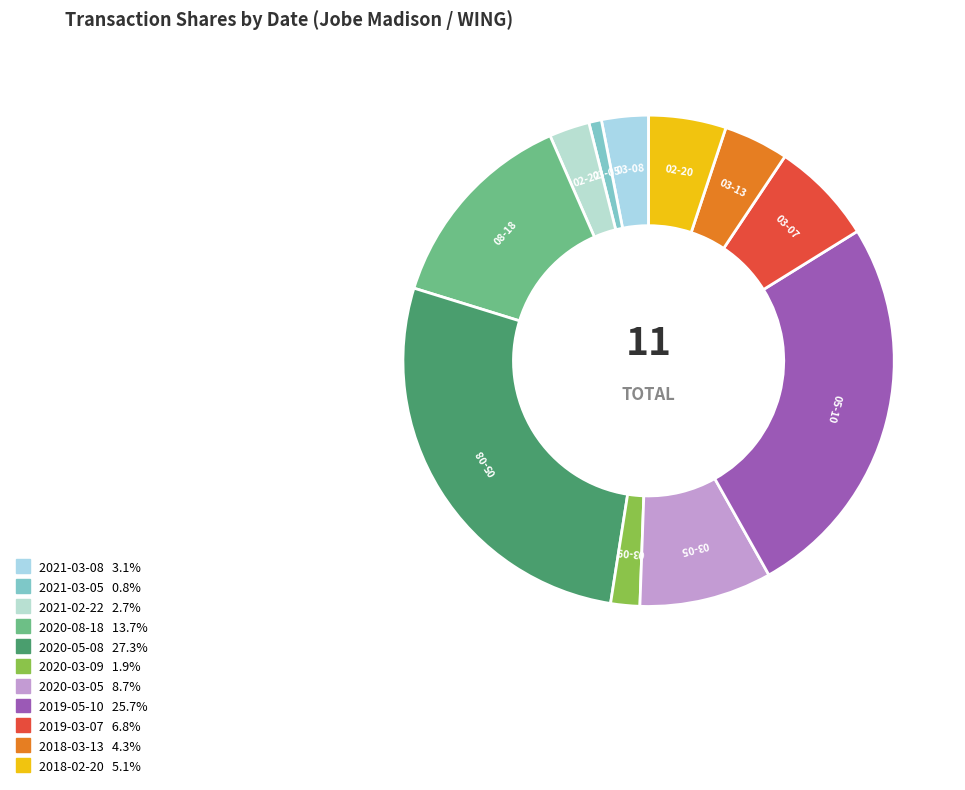

True or false: 2018-03-13 accounts for 12% of the total.

False